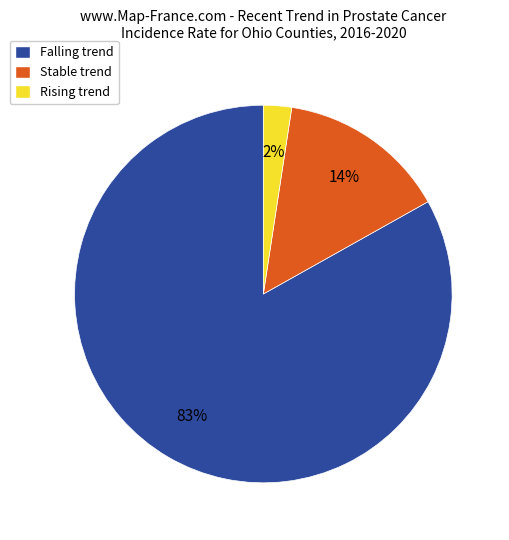

Between Stable trend and Rising trend, which is larger?

Stable trend